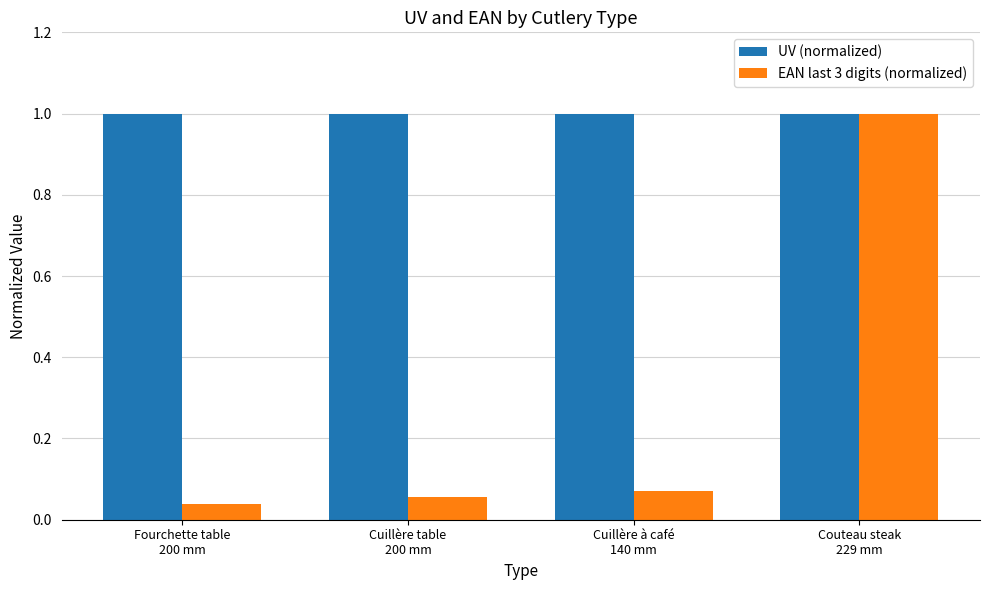

At how many categories does at least one series exceed 0?

4